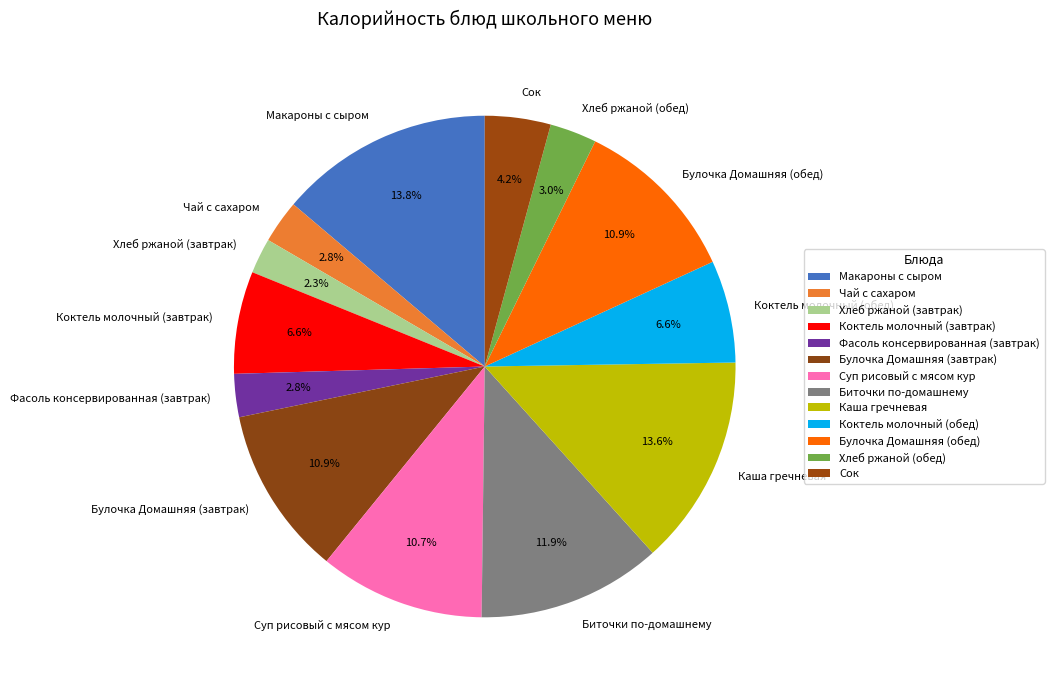

To the nearest percent, what is the combined percentage of Чай с сахаром and Суп рисовый с мясом кур?

13%